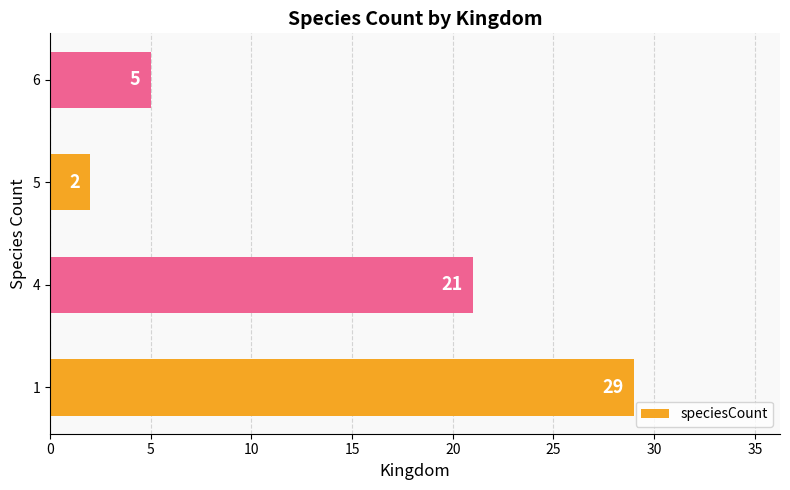

What is the difference between the maximum and minimum values?

27